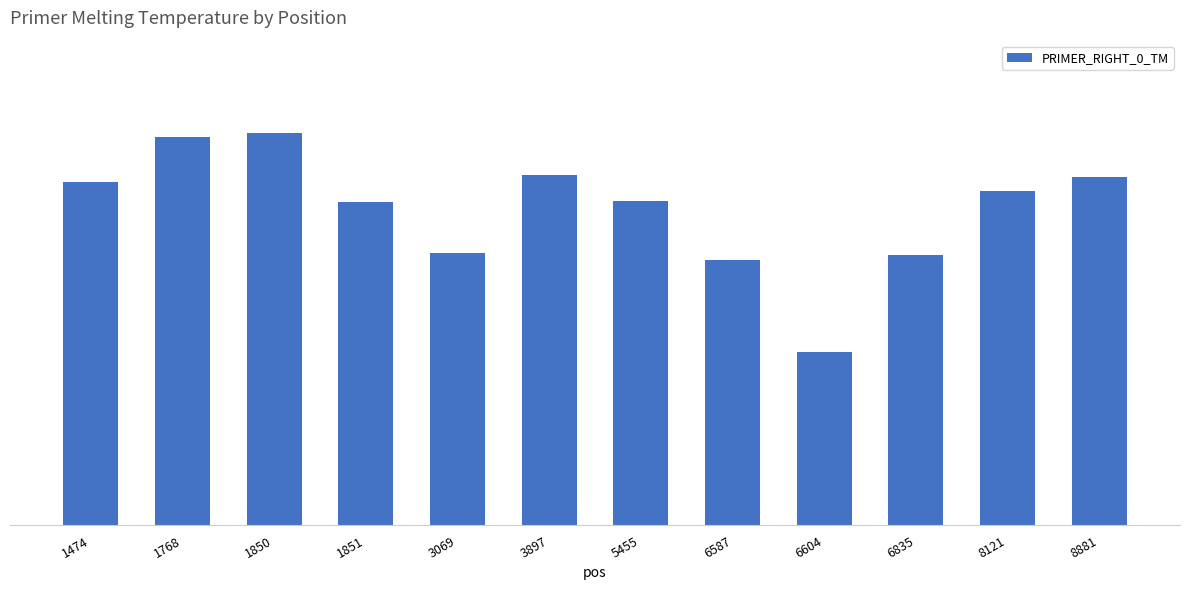

The value at 3897 is 60.1. True or false?

True